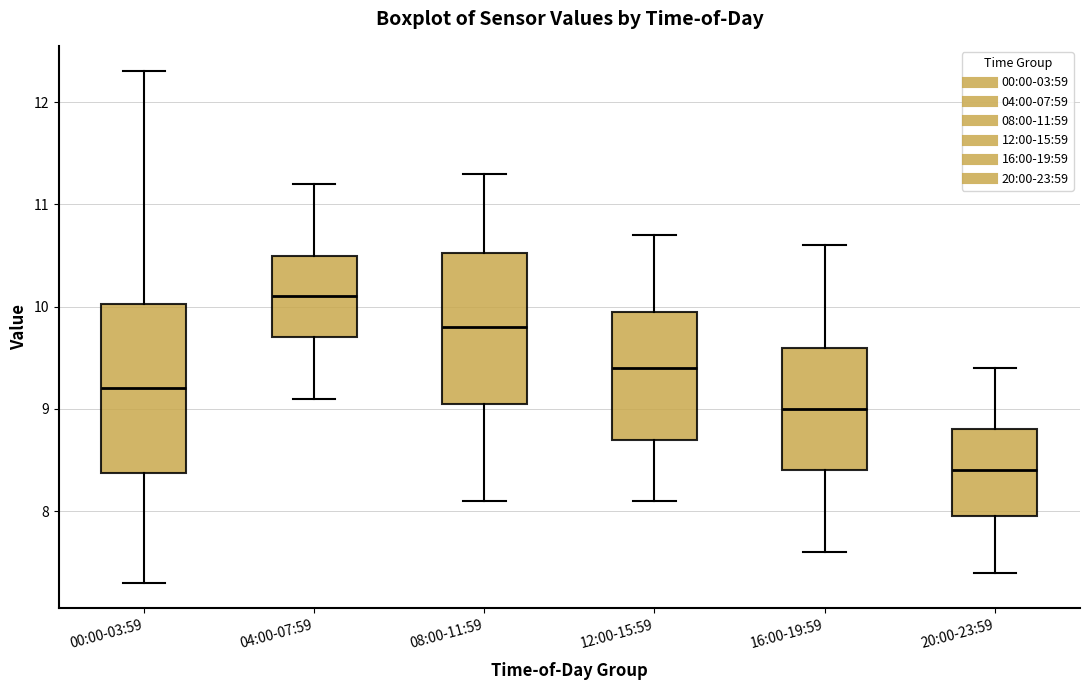

Where does the median line of the box for 00:00-03:59 sit on the y-axis? The values are not printed on the chart, so give them approximately, as read against the axis.

9.2